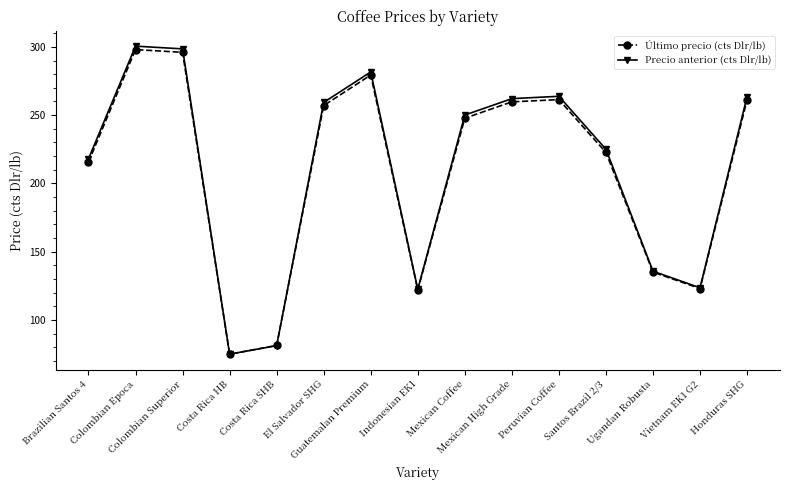

What is the minimum value shown in the chart?

75.0